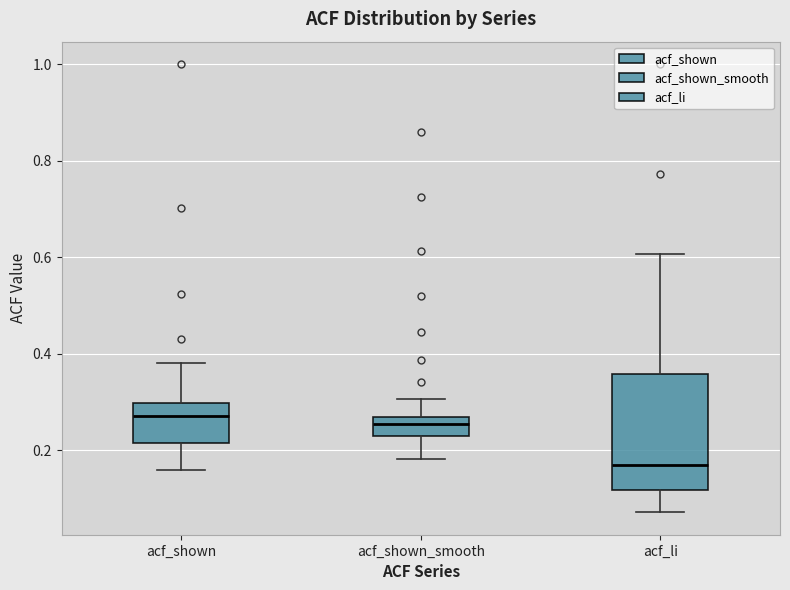

Comparing the boxes themselves (not the whiskers), which one is the tallest?

acf_li